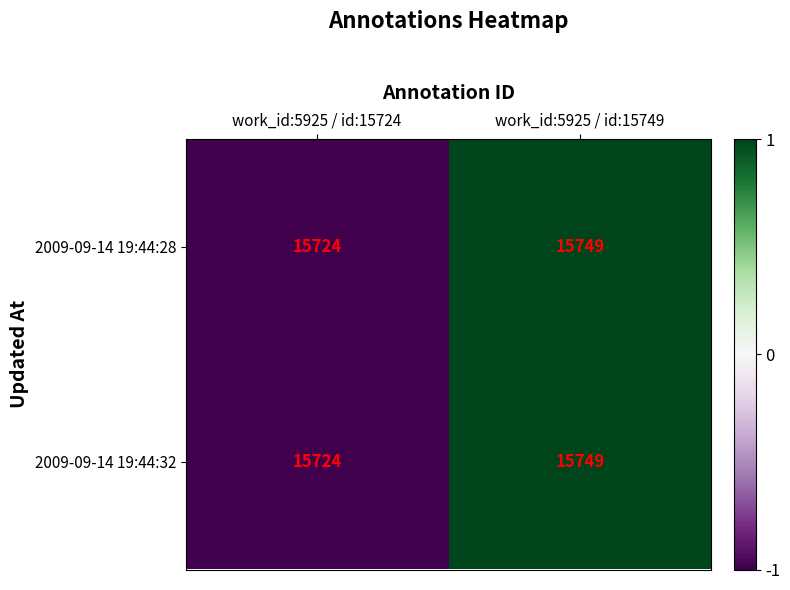

At which category does the chart reach its peak across all series?

work_id:5925 / id:15749